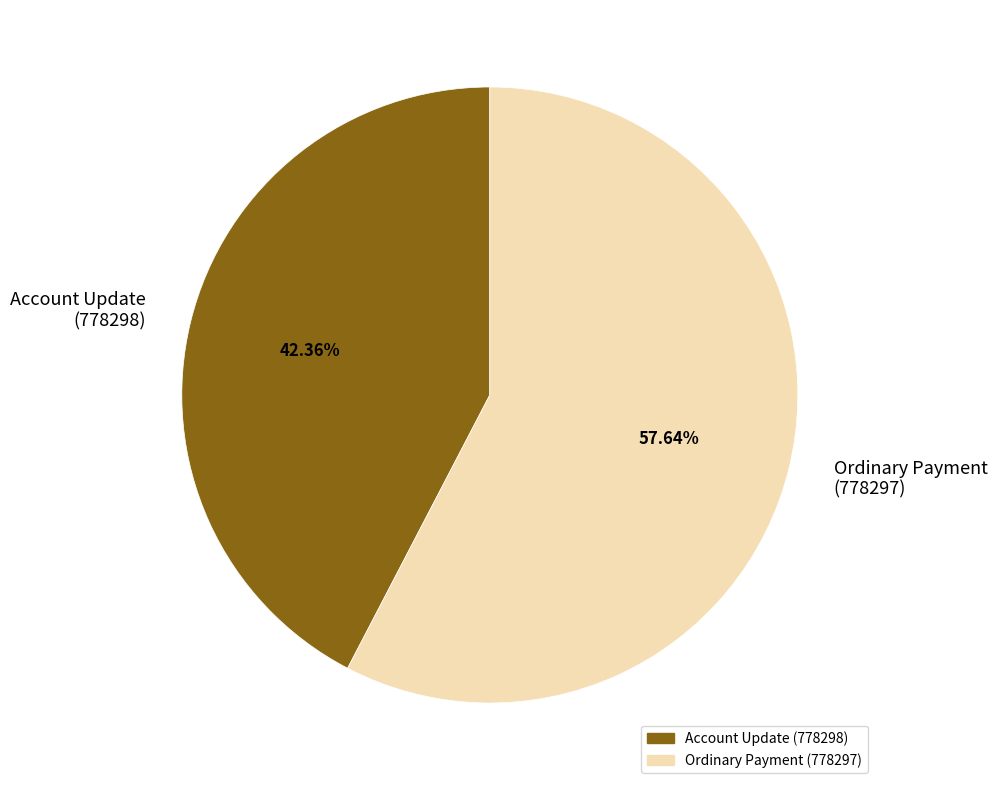

Which slice is the smallest?

Account Update (778298)